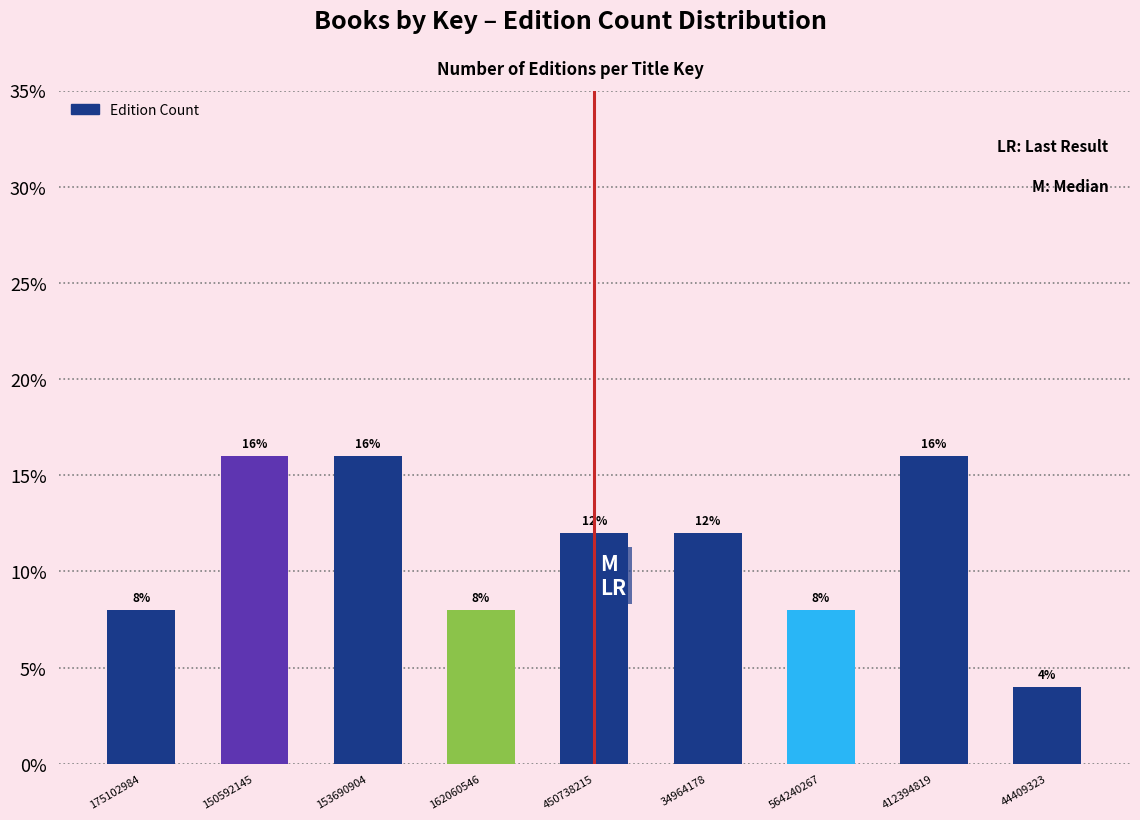

Reading left to right, extract all data points from this chart.

175102984=8	150592145=16	153690904=16	162060546=8	450738215=12	34964178=12	564240267=8	412394819=16	44409323=4